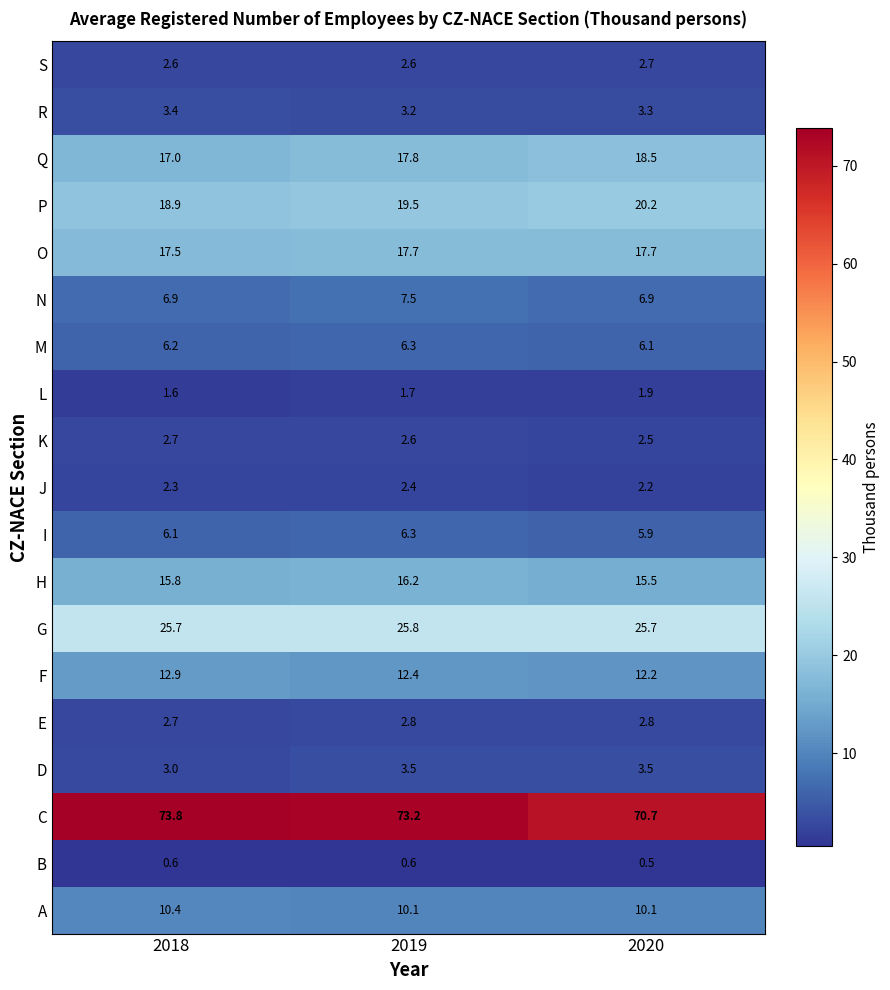

What is the average value of the O series?

17.6